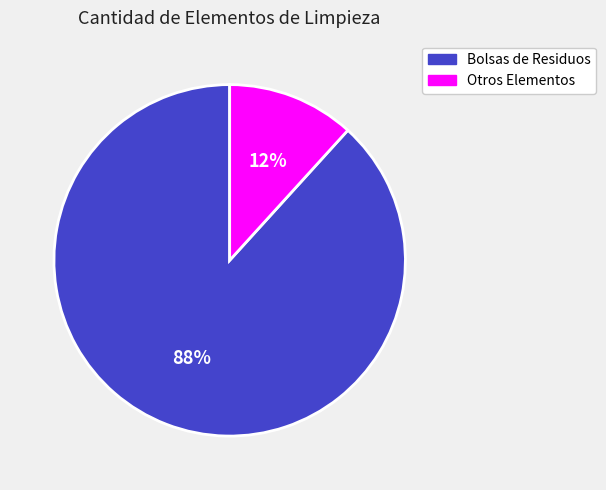

To the nearest percent, what is the average slice percentage?

50%